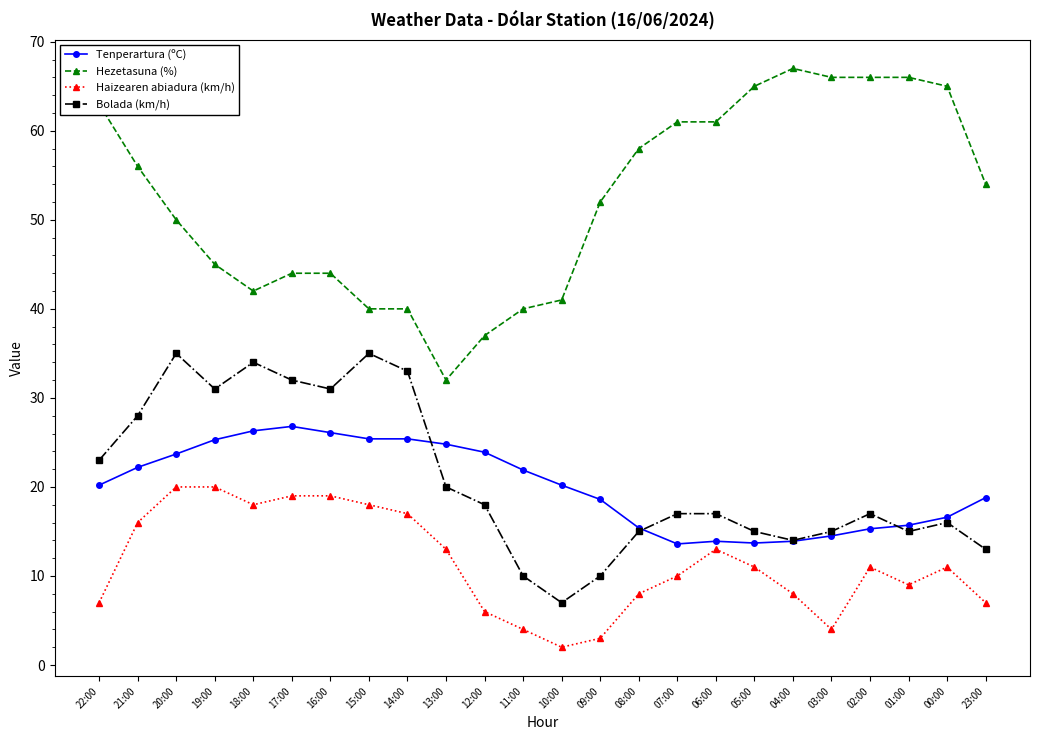

True or false: Haizearen abiadura (km/h) has more than 2 interior local peaks.

True